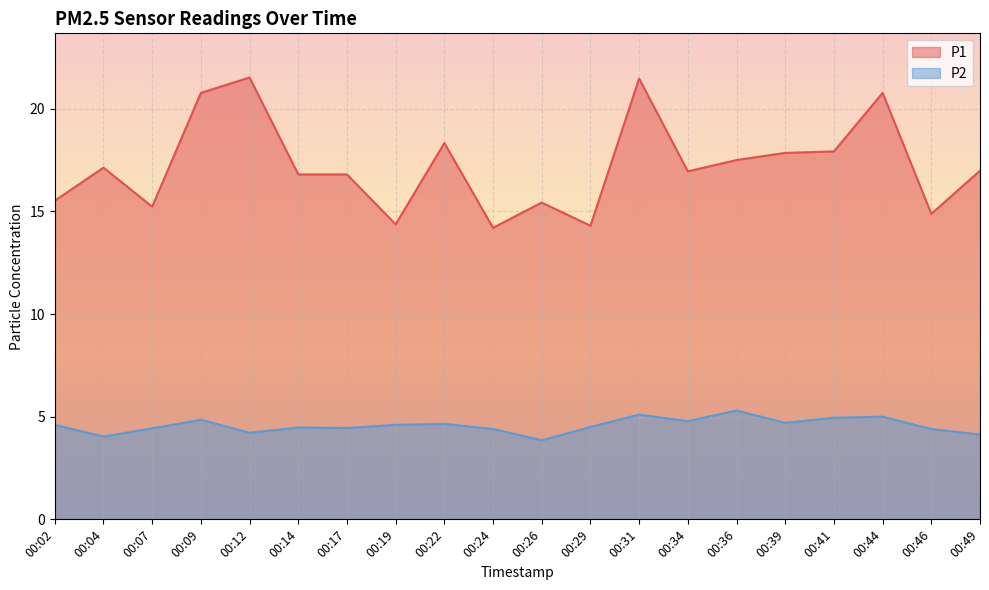

What is the minimum value shown in the chart?

3.9